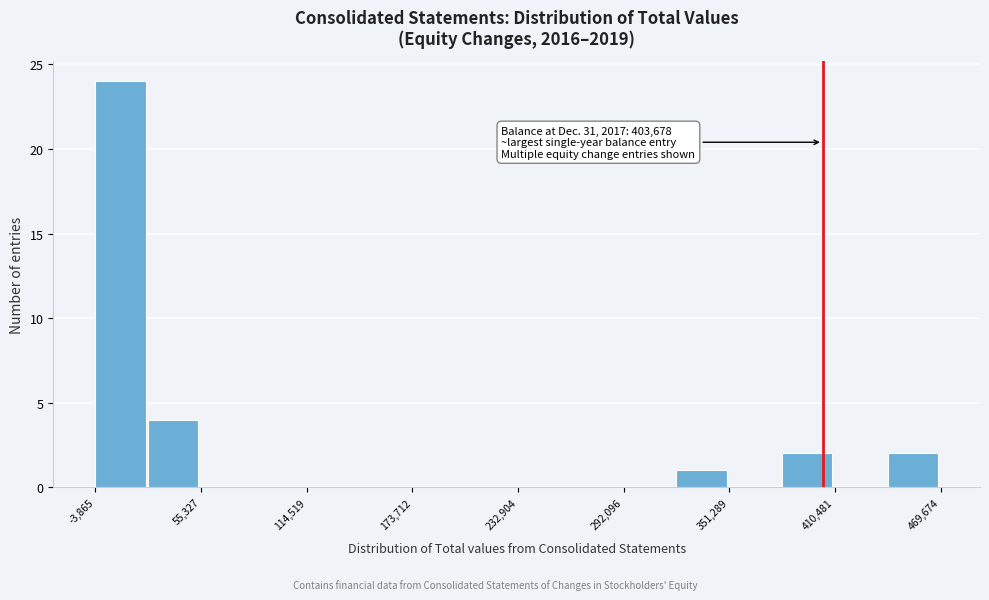

Read against the x-axis, roughly where is the centre of the tallest bar?

10000